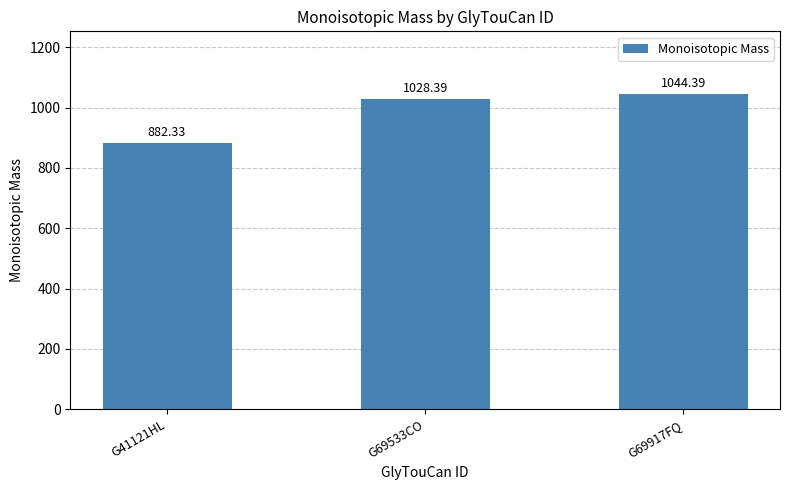

Rank the categories by value from lowest to highest.

G41121HL, G69533CO, G69917FQ